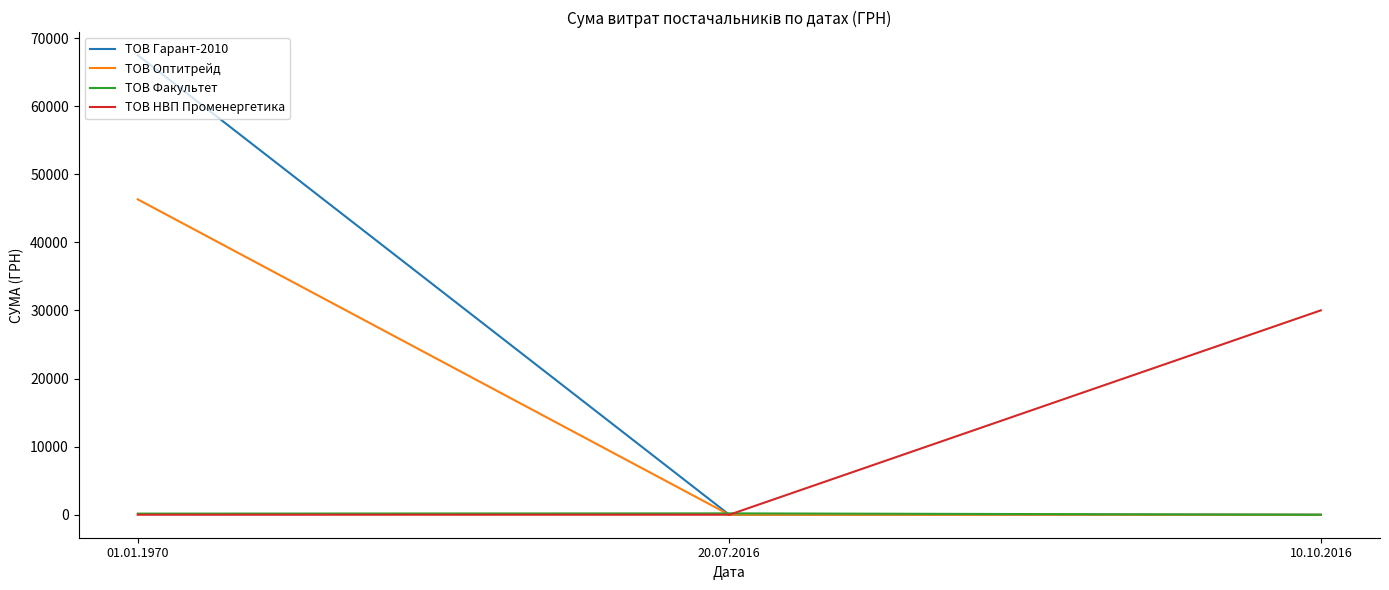

Which series changed the most between 20.07.2016 and 10.10.2016?

ТОВ НВП Променергетика